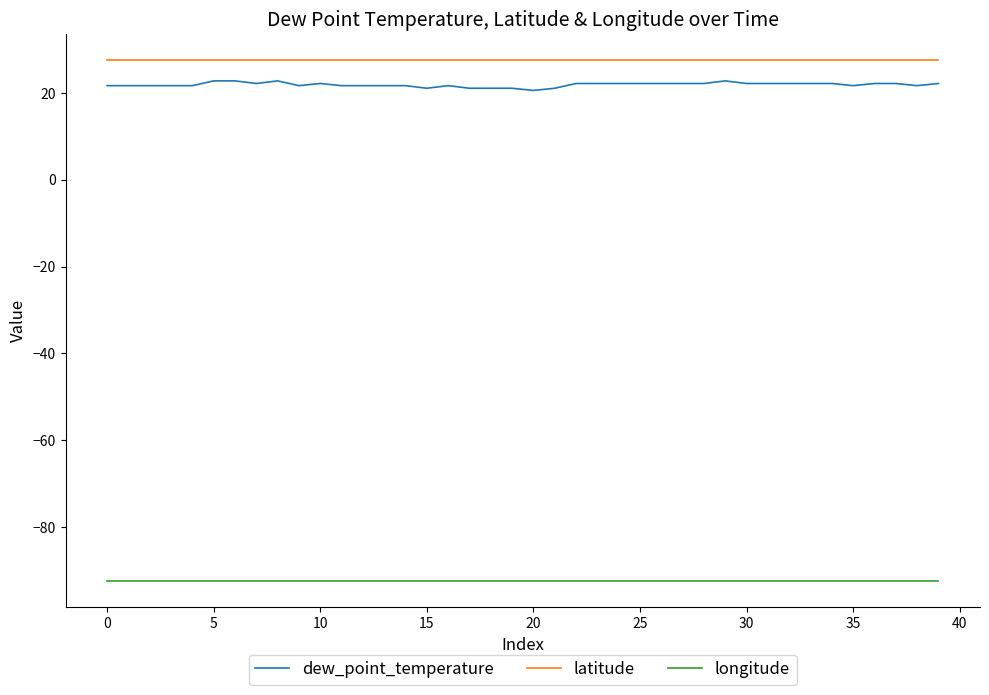

True or false: dew_point_temperature and longitude cross at least once.

False